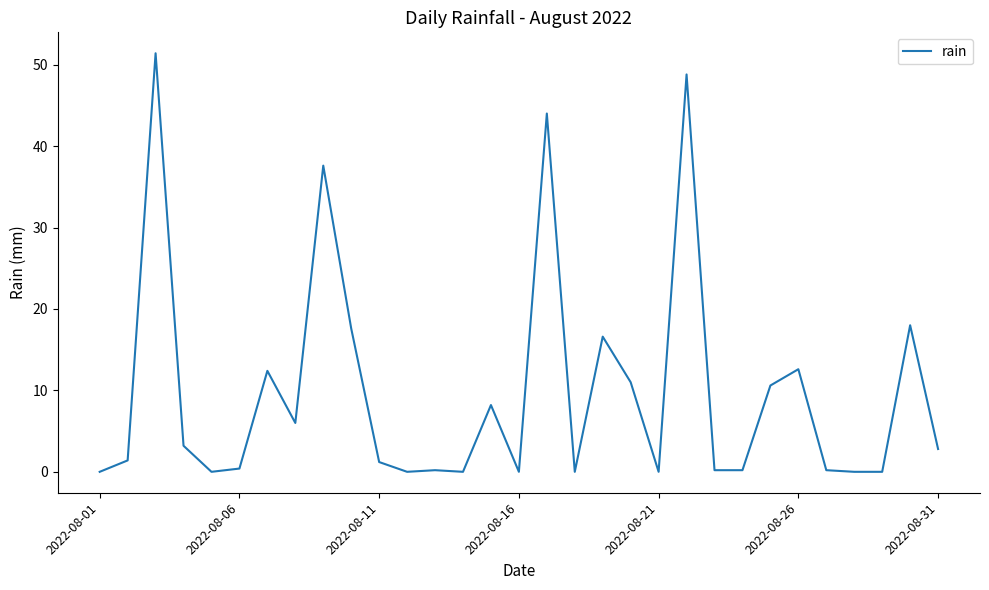

What is the difference between the maximum and minimum values?

51.4